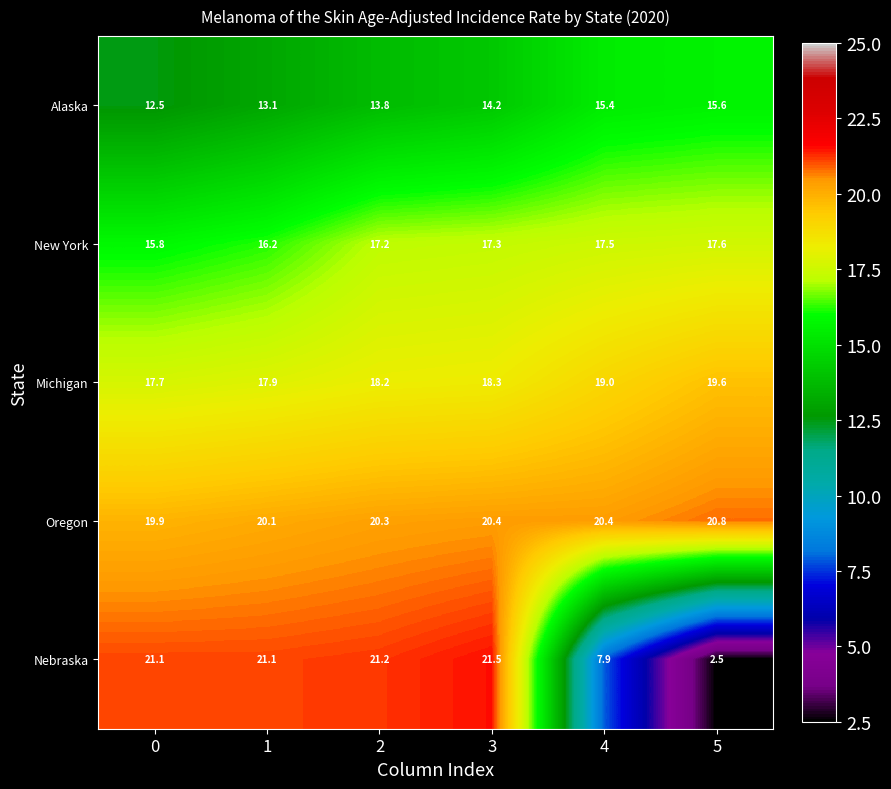

Reading right to left, extract all data points from this chart.

Alaska: 5=15.6	4=15.4	3=14.2	2=13.8	1=13.1	0=12.5
New York: 5=17.6	4=17.5	3=17.3	2=17.2	1=16.2	0=15.8
Michigan: 5=19.6	4=19.0	3=18.3	2=18.2	1=17.9	0=17.7
Oregon: 5=20.8	4=20.4	3=20.4	2=20.3	1=20.1	0=19.9
Nebraska: 5=2.5	4=7.9	3=21.5	2=21.2	1=21.1	0=21.1